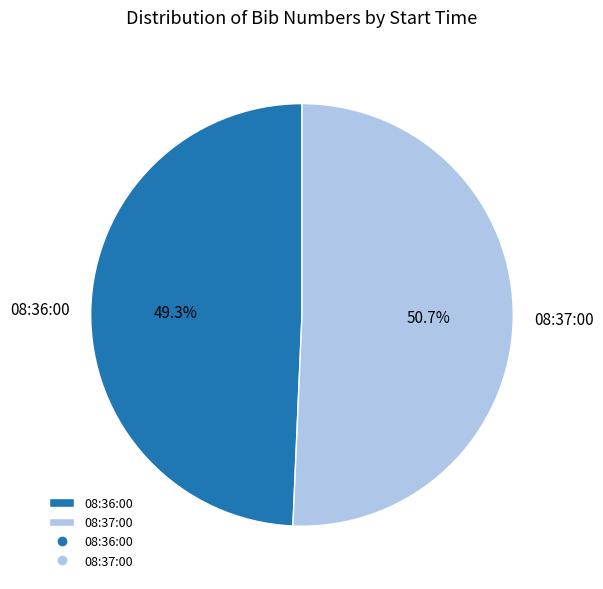

What is the ratio of the value at 08:37:00 to the value at 08:36:00?

1.0